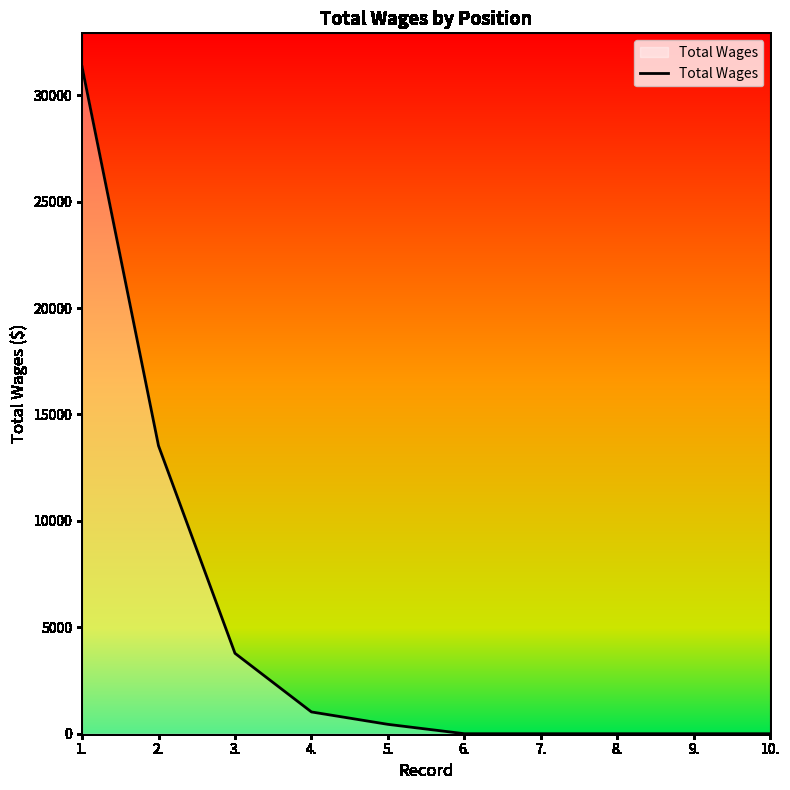

What is the sum of the values at 5. and 6.?

440